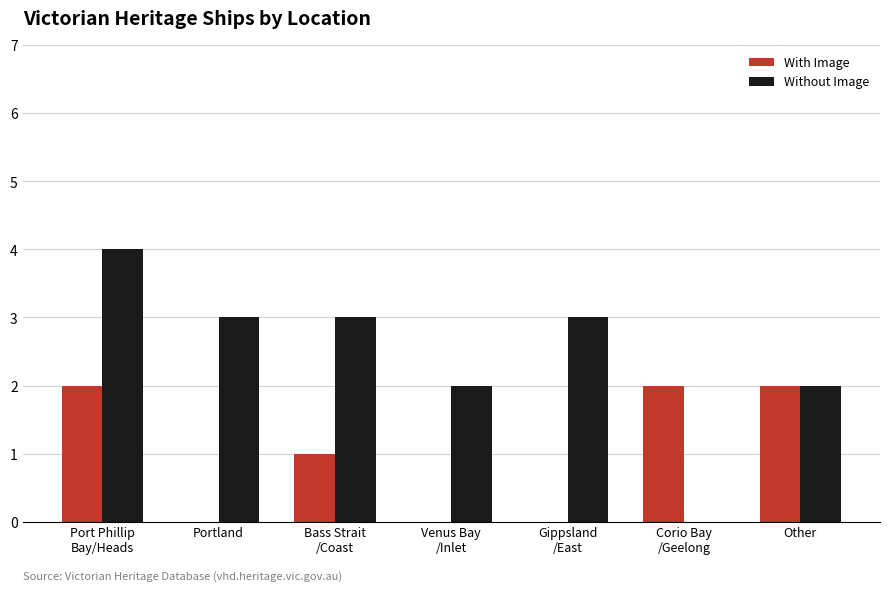

What is the greatest value displayed?

4